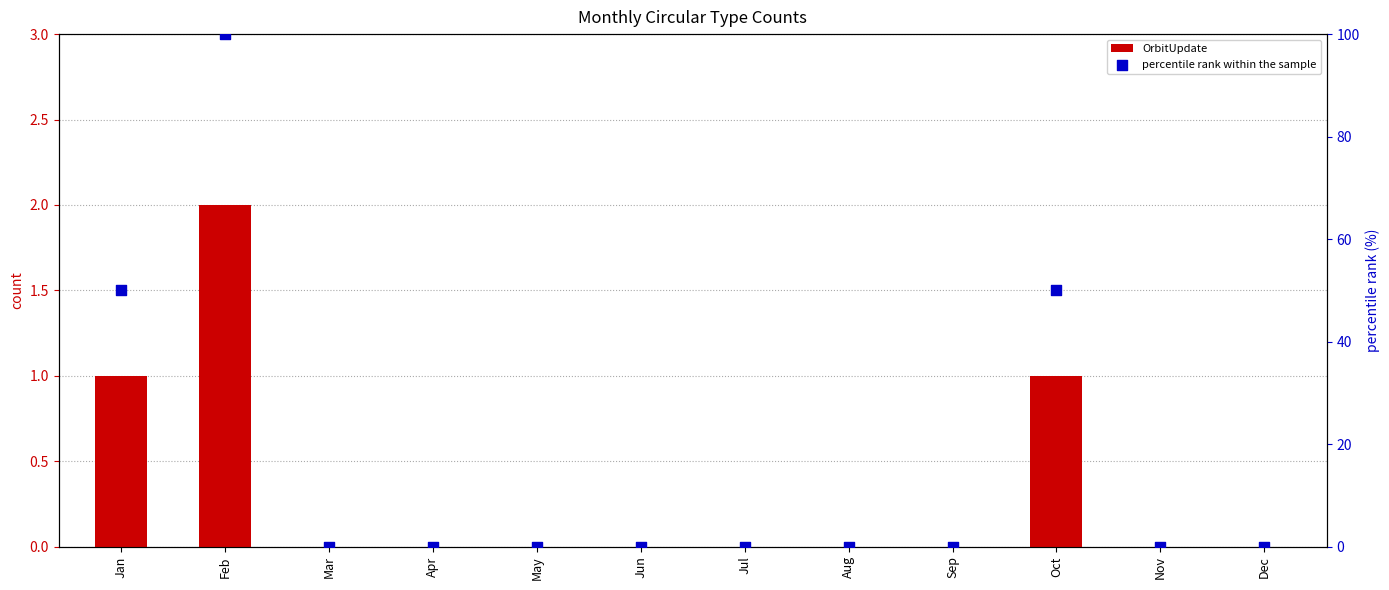

Is the value of OrbitUpdate at Jun greater than the value of percentile rank within the sample at Jun?

No